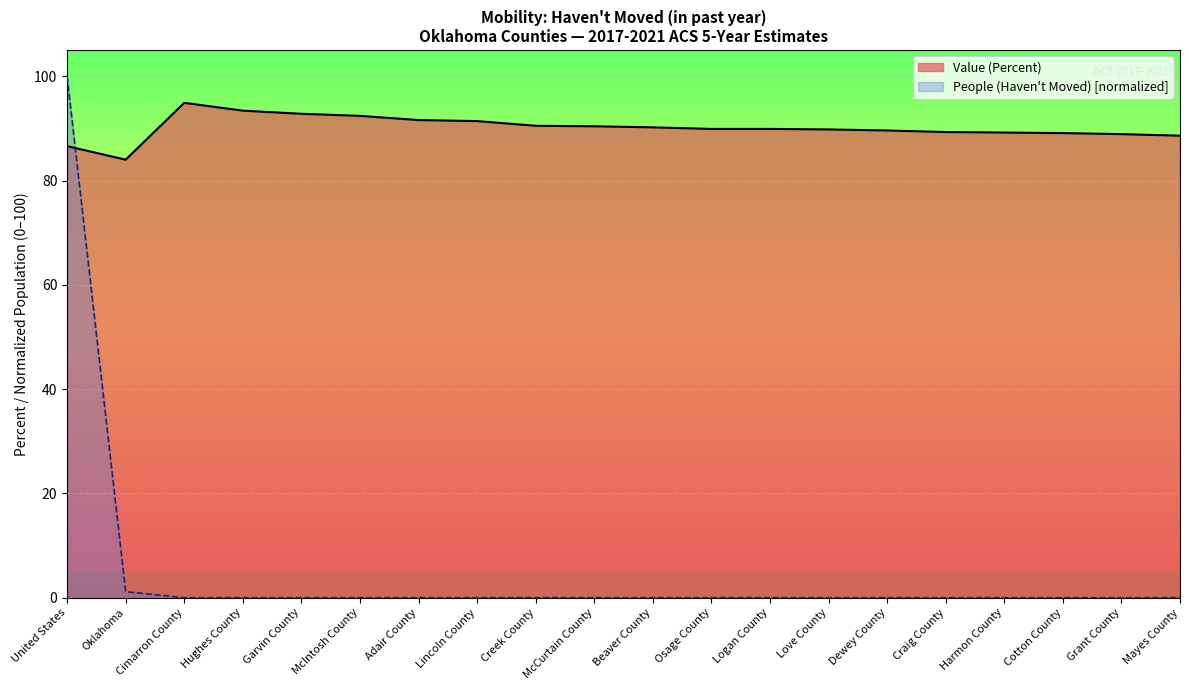

Where do Value (Percent) and People (Haven't Moved) first cross each other?

United States and Oklahoma